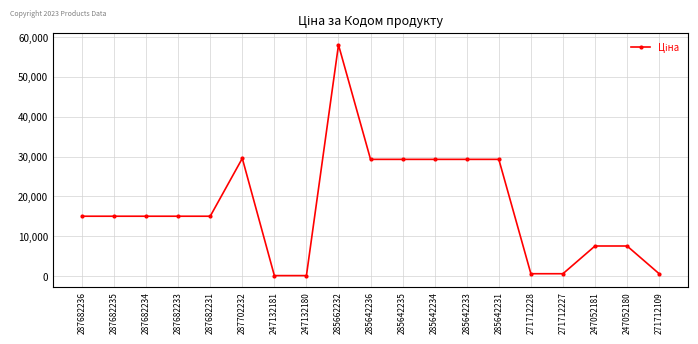

At which category does the chart reach its peak across all series?

285662232